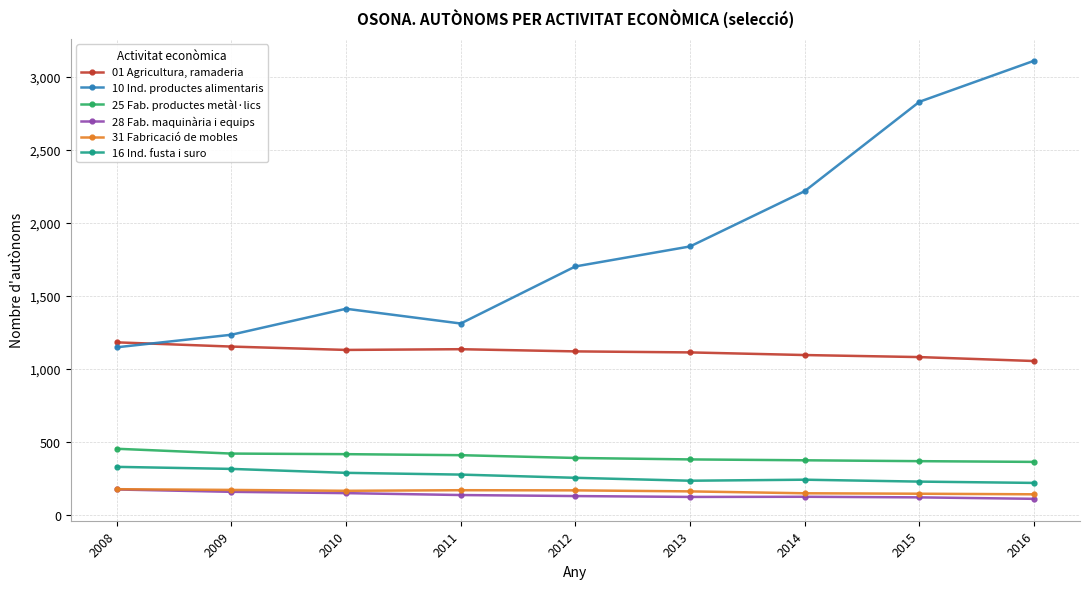

True or false: 28 Fab. maquinària i equips and 10 Ind. productes alimentaris intersect in this chart.

False